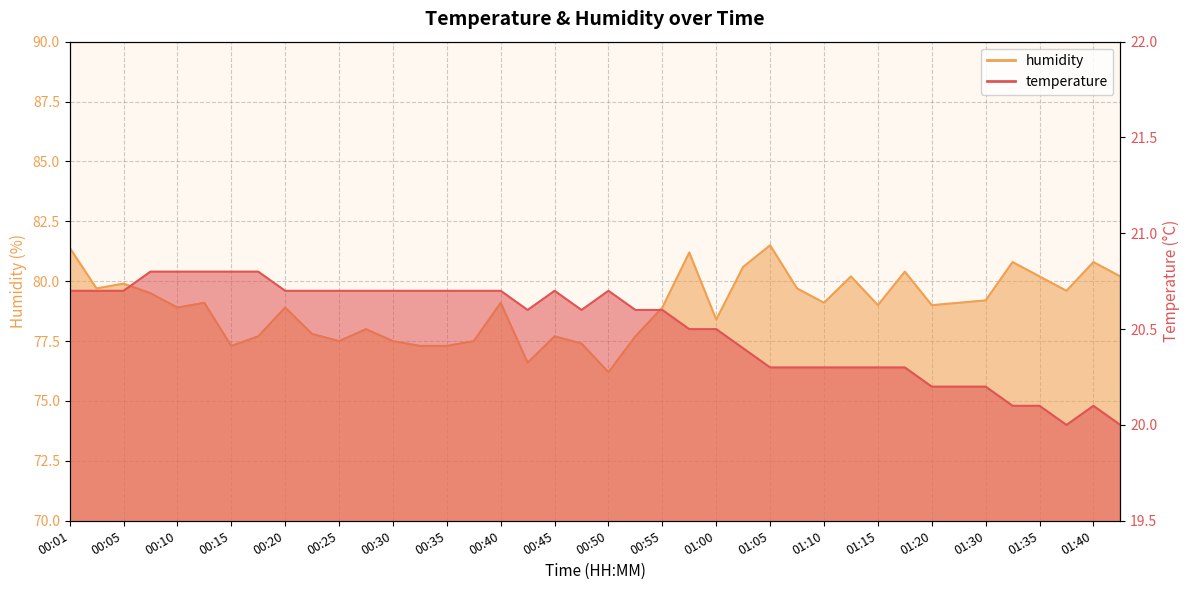

What position from the right is 01:02?

15